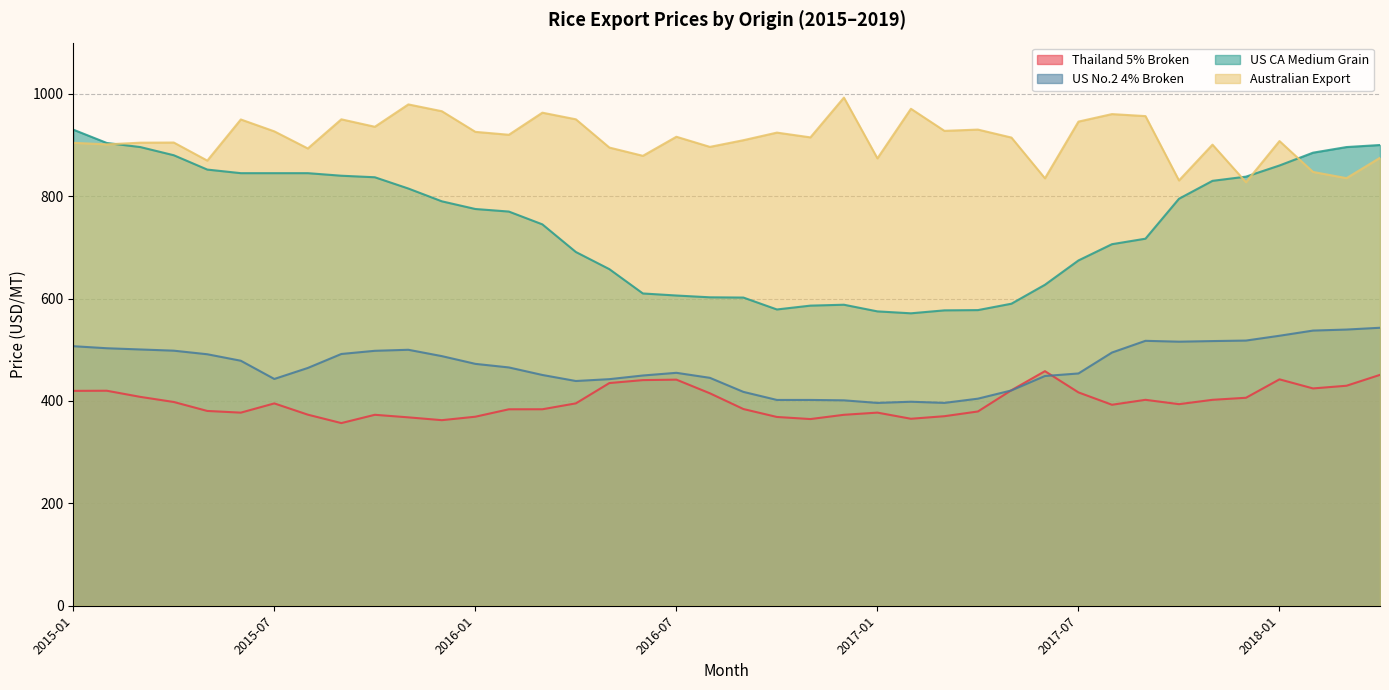

What is the total value across all series at 2017-01?

2222.3